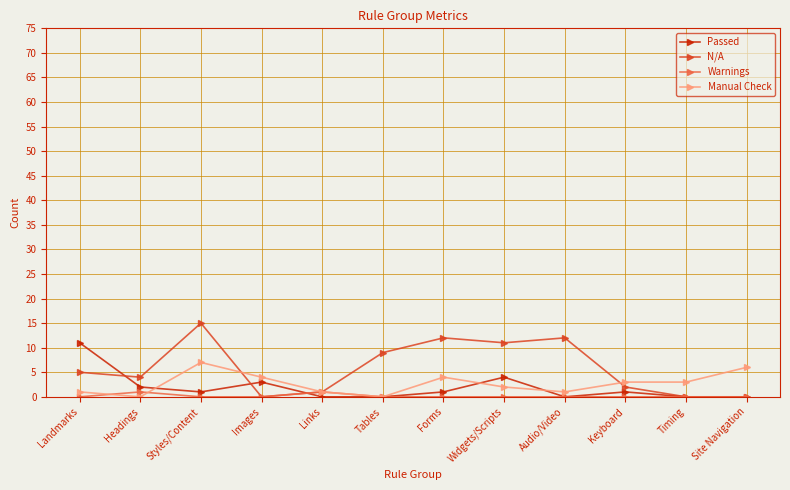

Between Styles/Content and Links, which series saw the biggest shift?

N/A